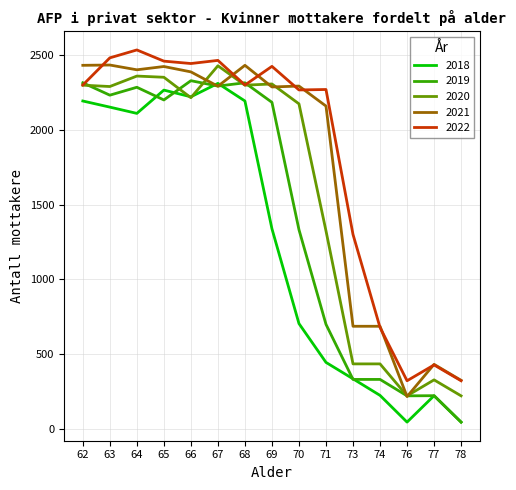

True or false: 2019 has a value of 2234 at 63.

True